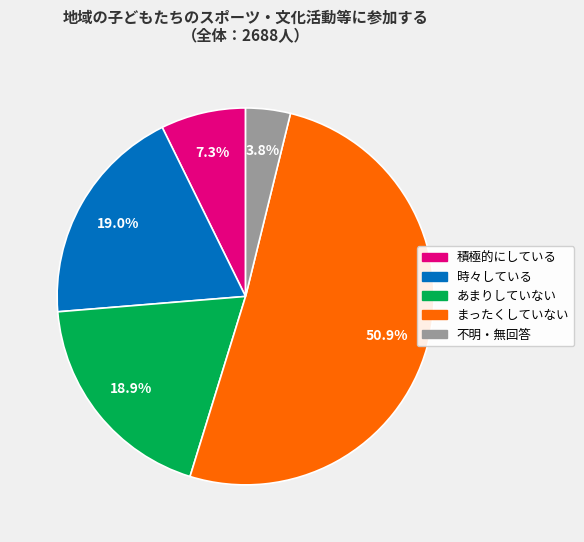

How many segments does this pie chart have?

5